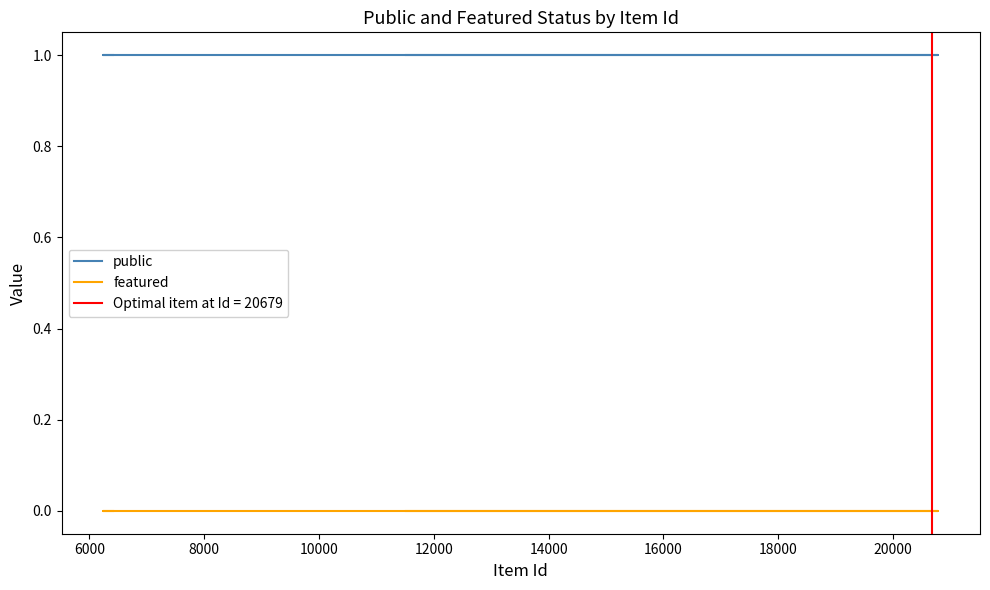

What is the total value across all series at 18000?

1